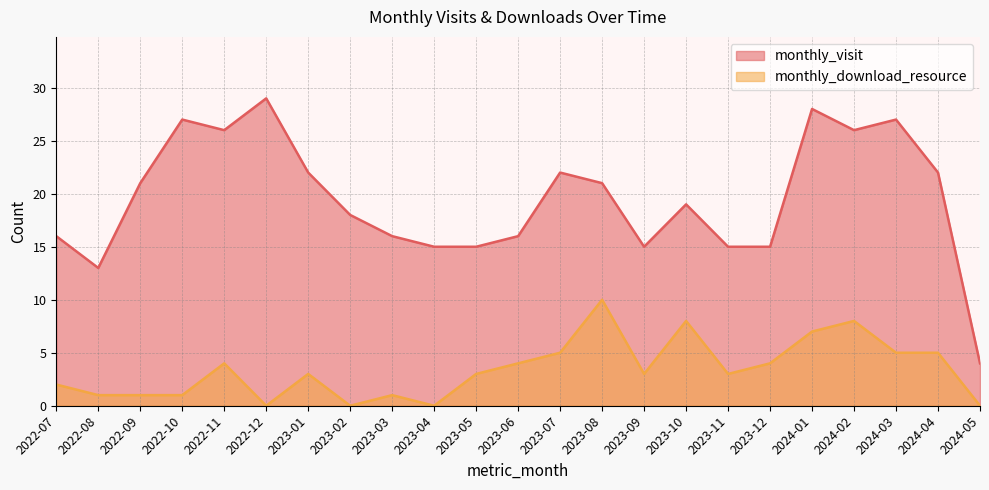

Which series changed the most between 2023-02 and 2023-07?

monthly_download_resource